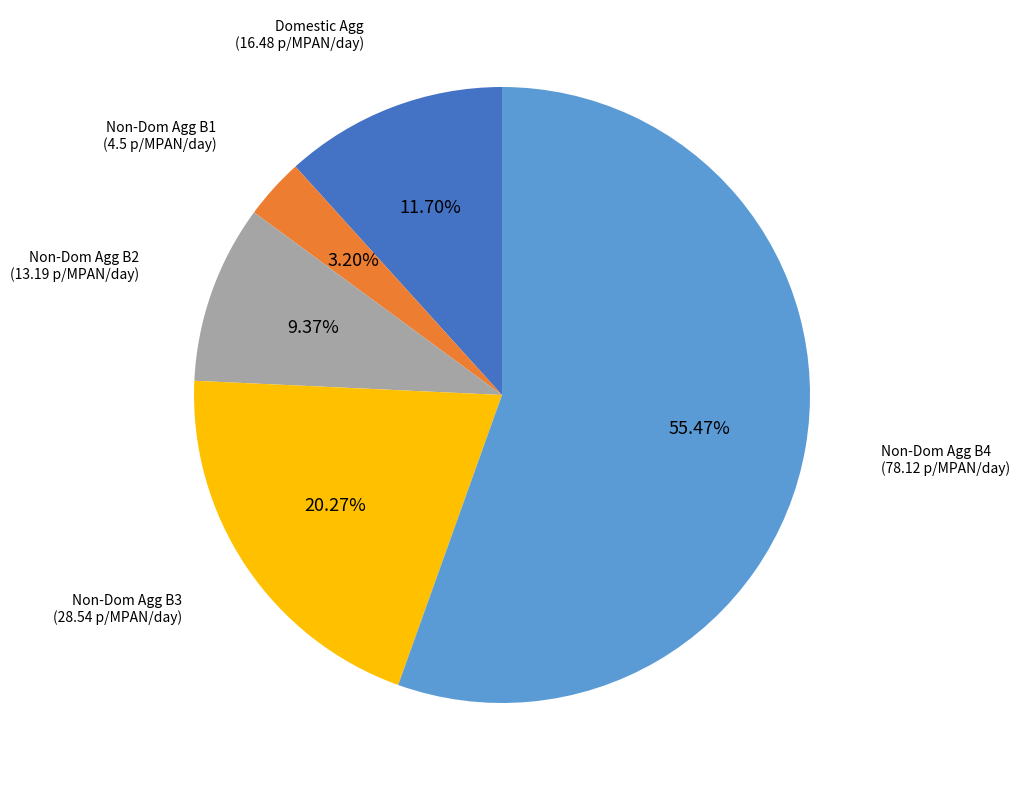

Is there any slice that represents more than half of the pie?

Yes